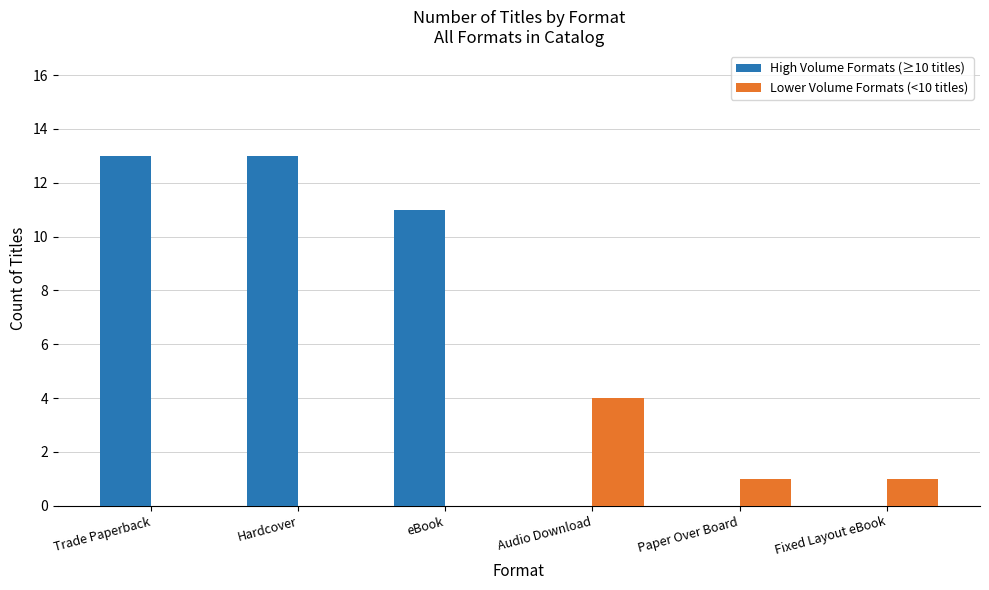

How many groups of bars are there?

6